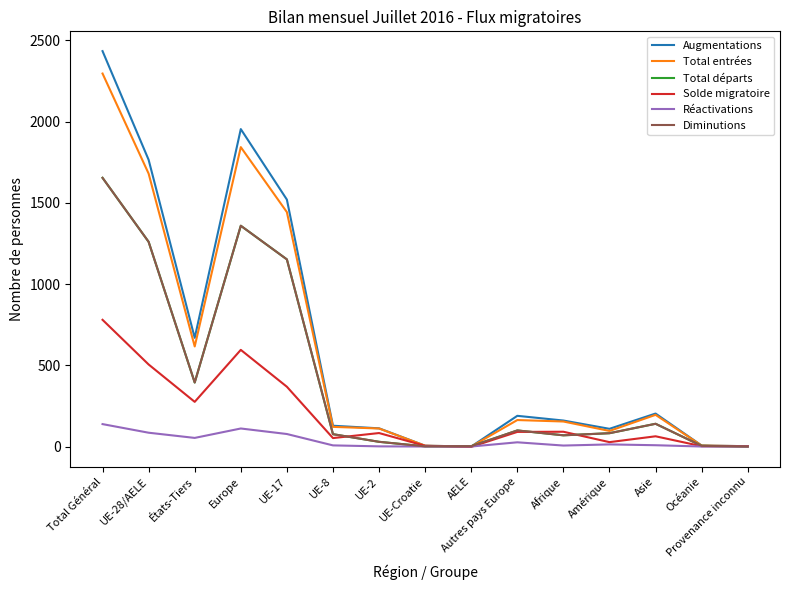

Which series has the widest spread of values?

Augmentations